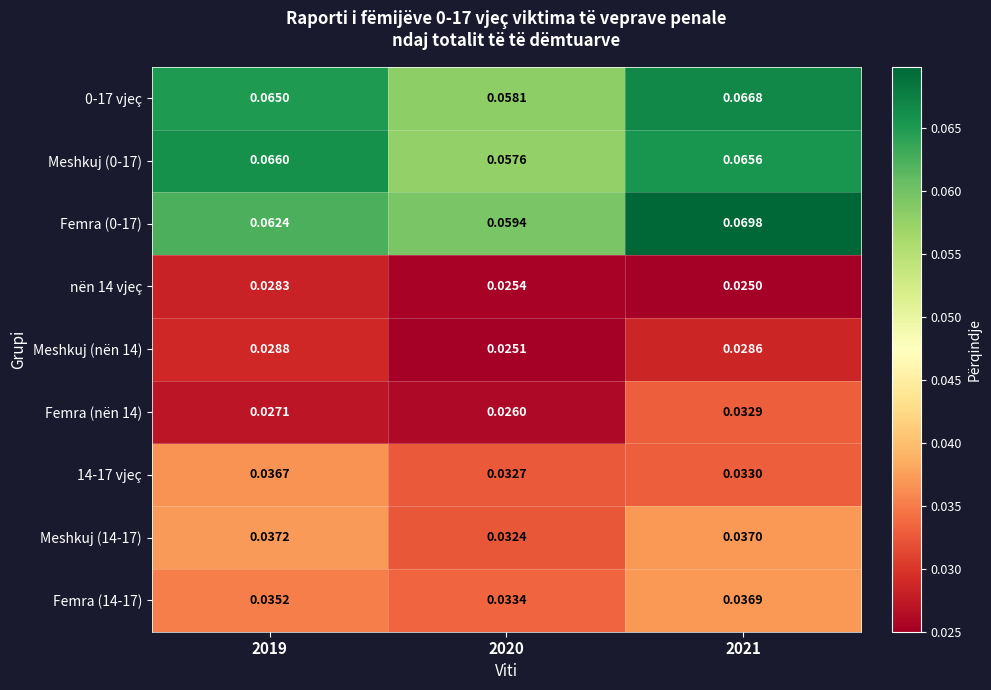

Is the value of Meshkuj (14-17) at 2019 greater than the value of Meshkuj (nën 14) at 2019?

Yes